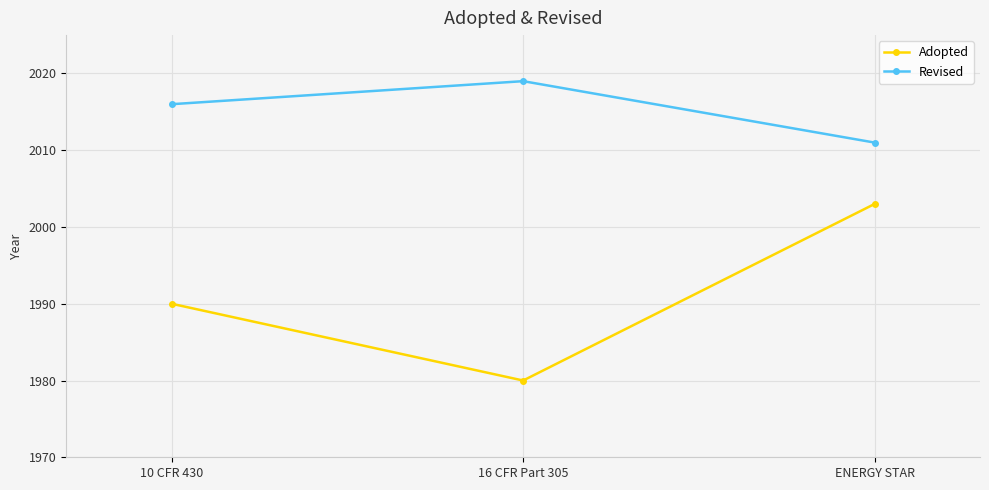

Which label corresponds to the smallest value in the chart?

16 CFR Part 305